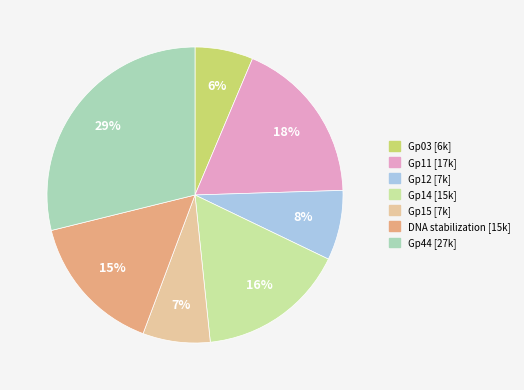

What is the ratio of the value at Gp12 to the value at Gp14?

0.5